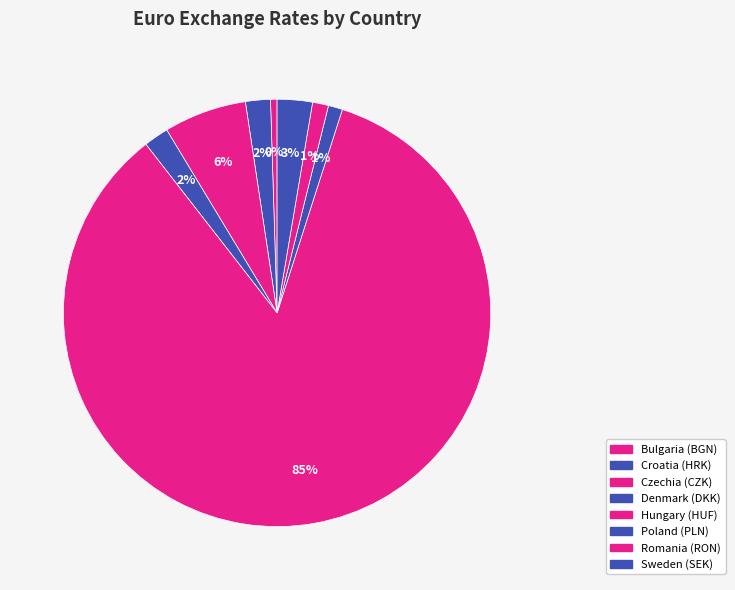

True or false: Czechia (CZK) accounts for 1% of the total.

False